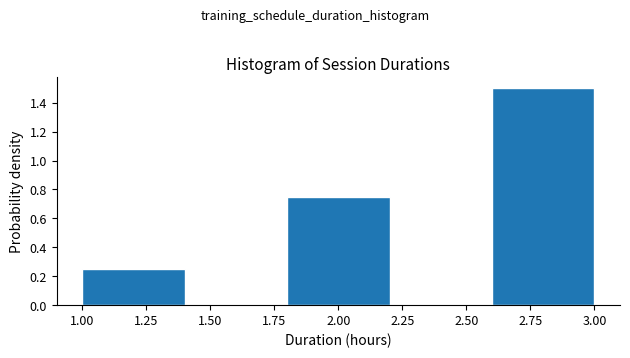

Which range on the x-axis has the tallest bar?

2.6 to 3.0